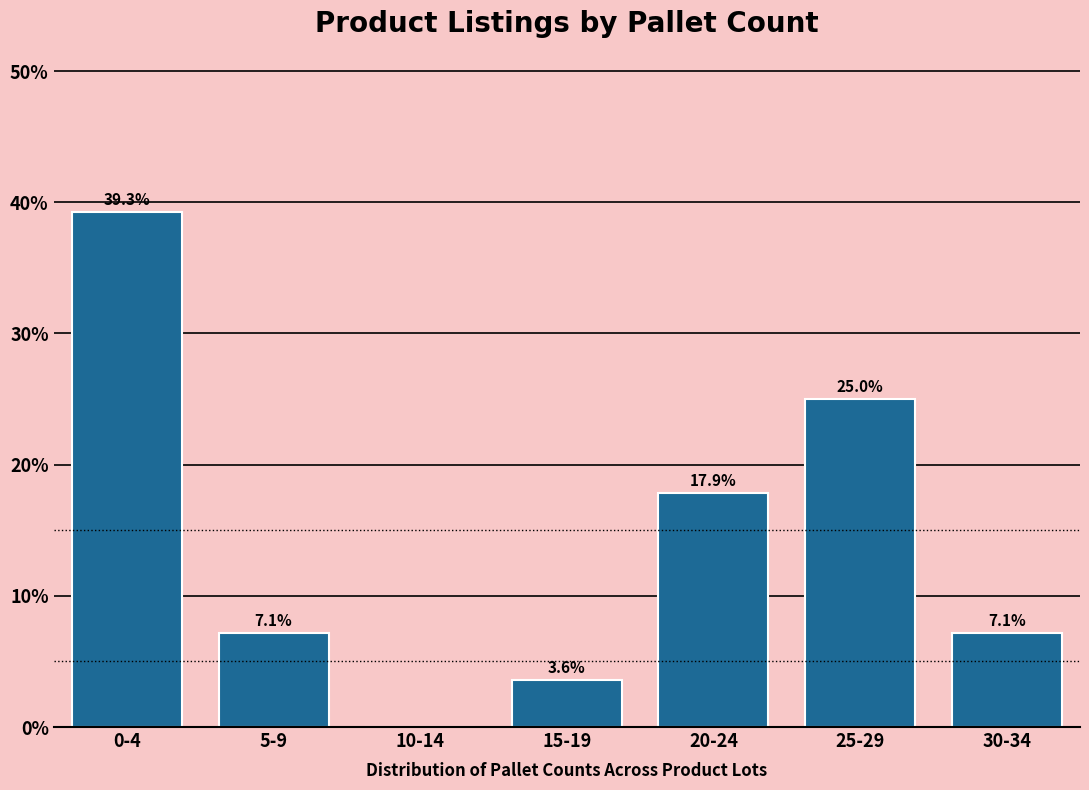

Reading left to right, extract all data points from this chart.

0-4=39.3	5-9=7.1	10-14=0.0	15-19=3.6	20-24=17.9	25-29=25.0	30-34=7.1